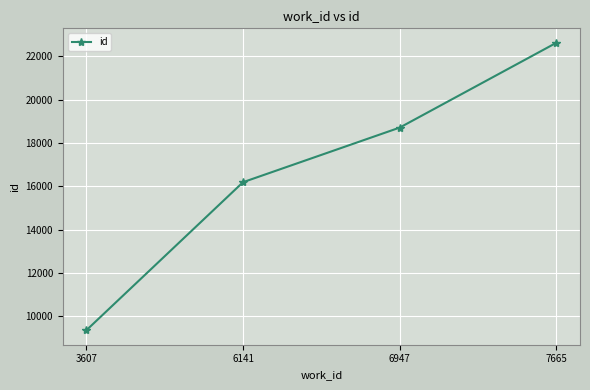

What is the minimum value shown in the chart?

9356